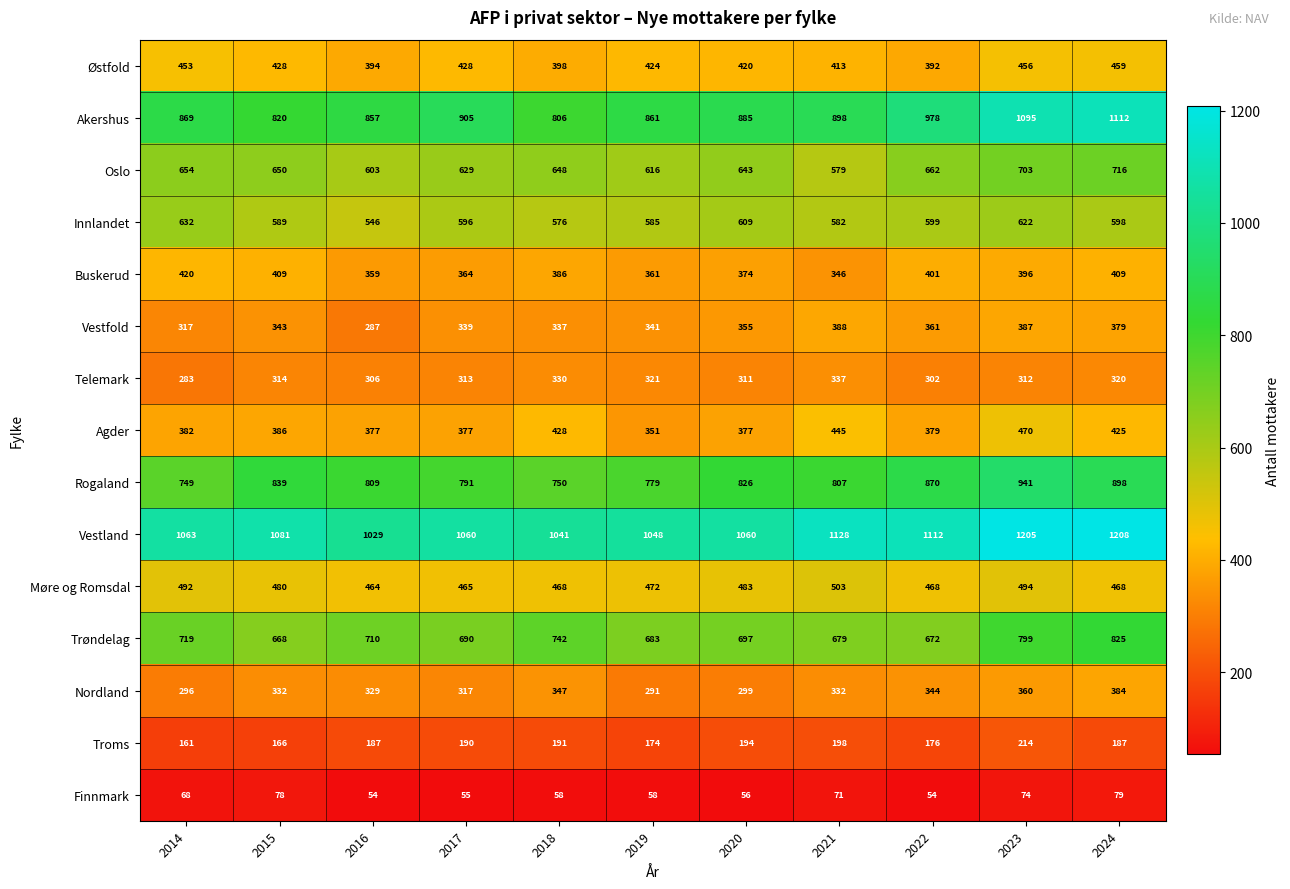

What is the difference between the highest and lowest values at 2014?

995